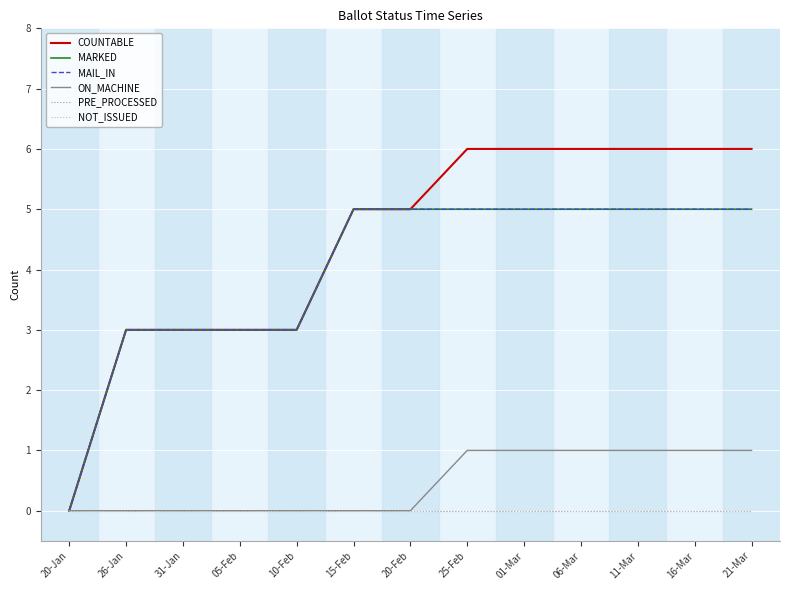

What is the label of the 9th point from the left?

01-Mar